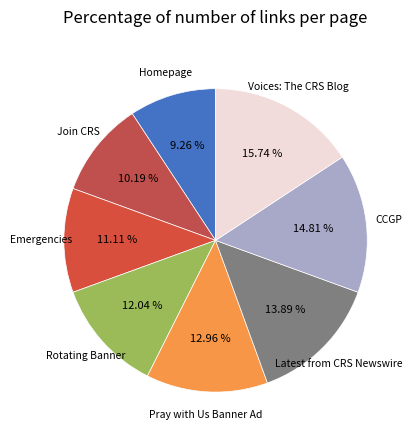

Which slice is the smallest?

Homepage